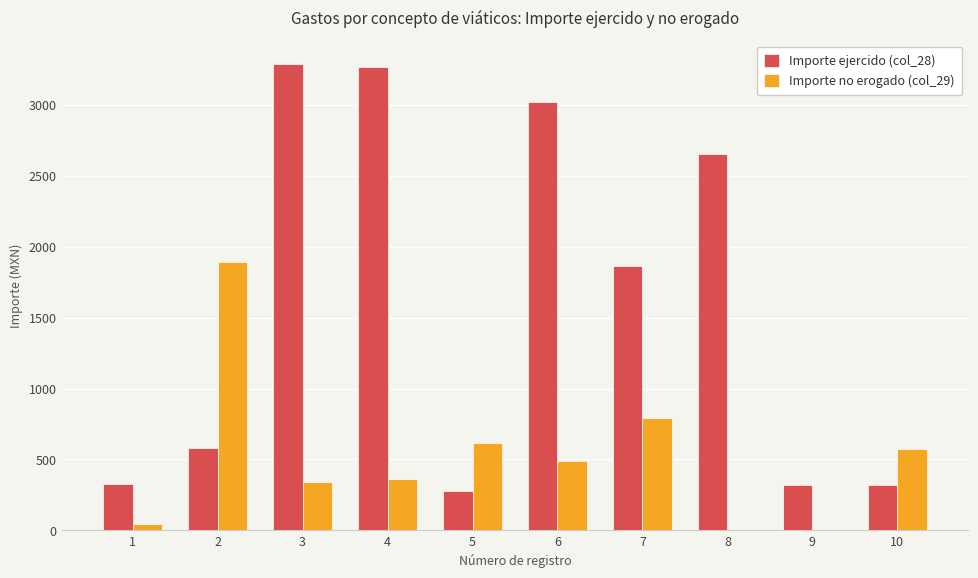

What is the maximum value for Importe no erogado (col_29)?

1892.0